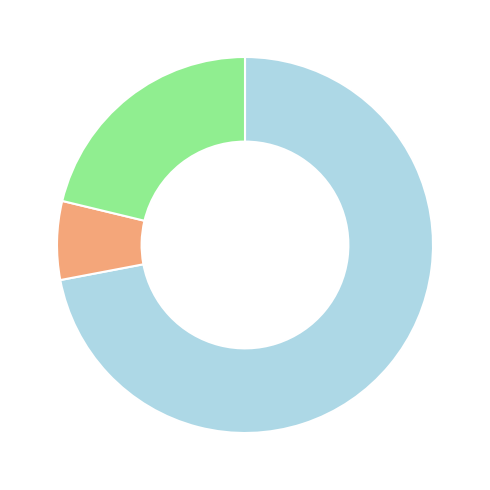

Is there a majority slice in this chart?

Yes